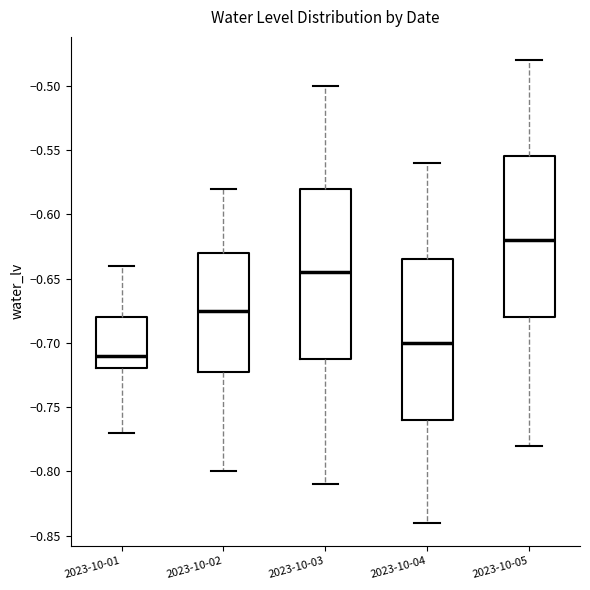

Which box is the tallest, from its lower edge to its upper edge?

2023-10-03